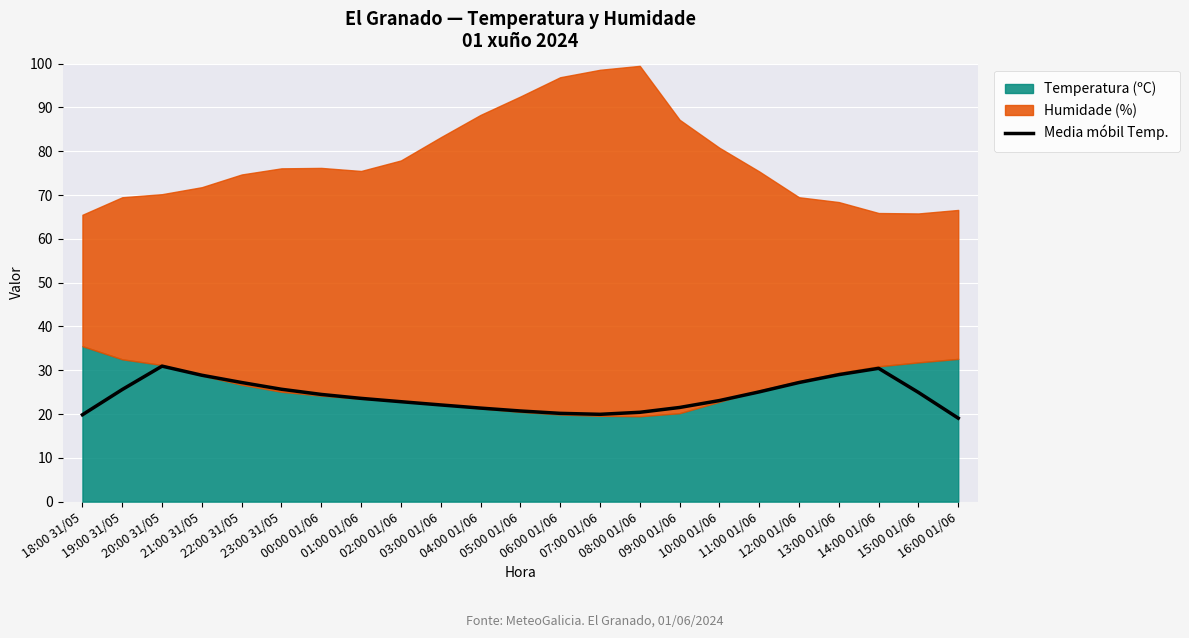

At which category does the chart reach its minimum across all series?

16:00 01/06